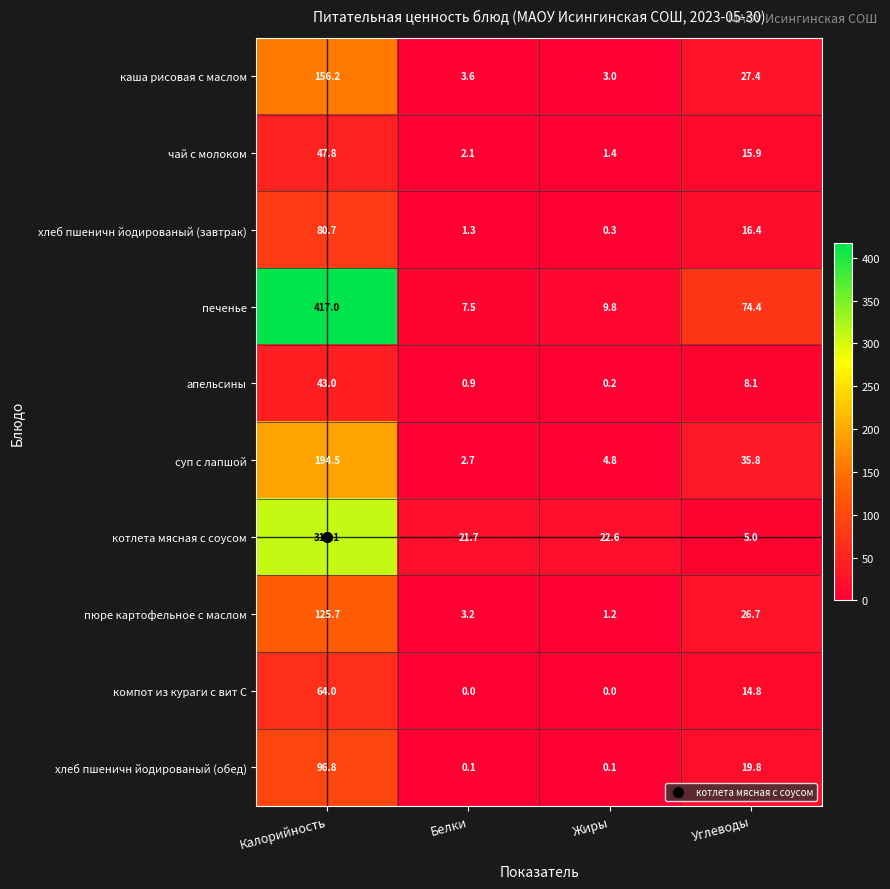

Which series changed the most between Белки and Углеводы?

печенье